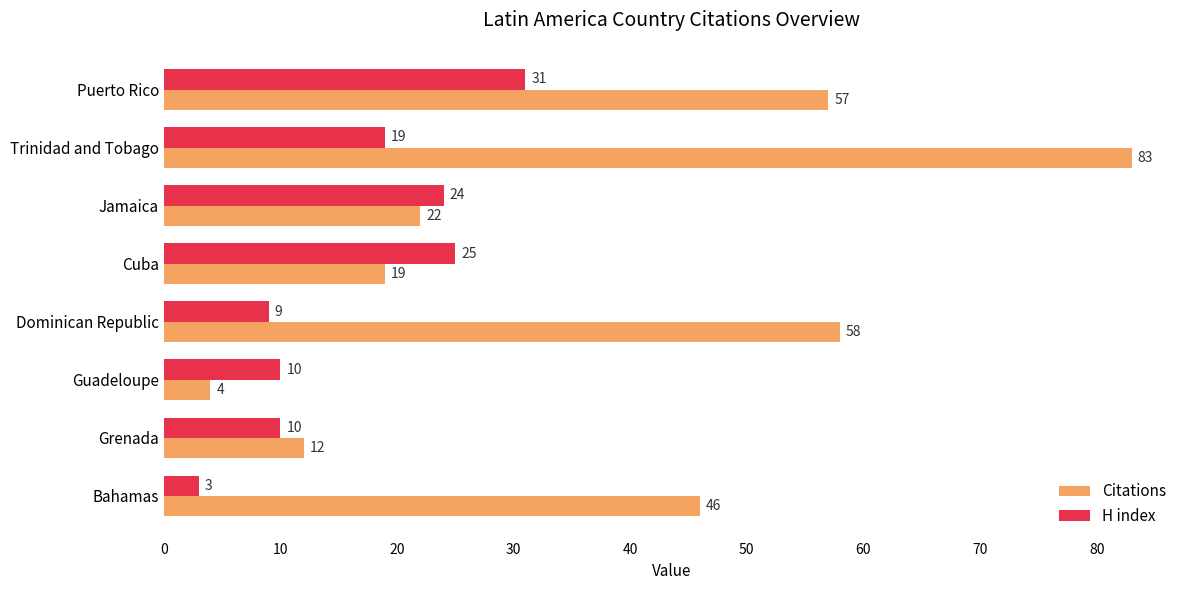

List the series in order of their peak value, highest first.

Citations, H index